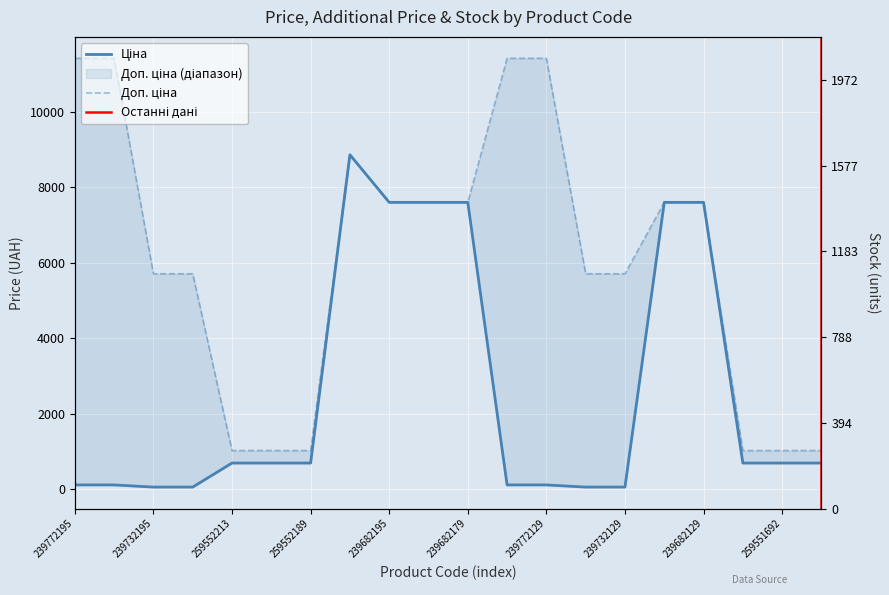

Reading left to right, transcribe all the data shown in this chart.

Ціна: 114.1	114.1	57.0	57.0	693.7	693.7	693.7	8856.7	7596.5	7596.5	7596.5	114.1	114.1	57.0	57.0	7596.5	7596.5	693.7	693.7	693.7
Доп. ціна: 11410.0	11410.0	5705.0	5705.0	1024.6	1024.6	1024.6	8856.7	7596.5	7596.5	7596.5	11410.0	11410.0	5705.0	5705.0	7596.5	7596.5	1024.6	1024.6	1024.6
Залишок: 218.0	290.0	665.0	702.0	331.0	334.0	348.0	11.0	41.0	0.0	17.0	153.0	779.0	1972.0	713.0	34.0	32.0	966.0	487.0	293.0